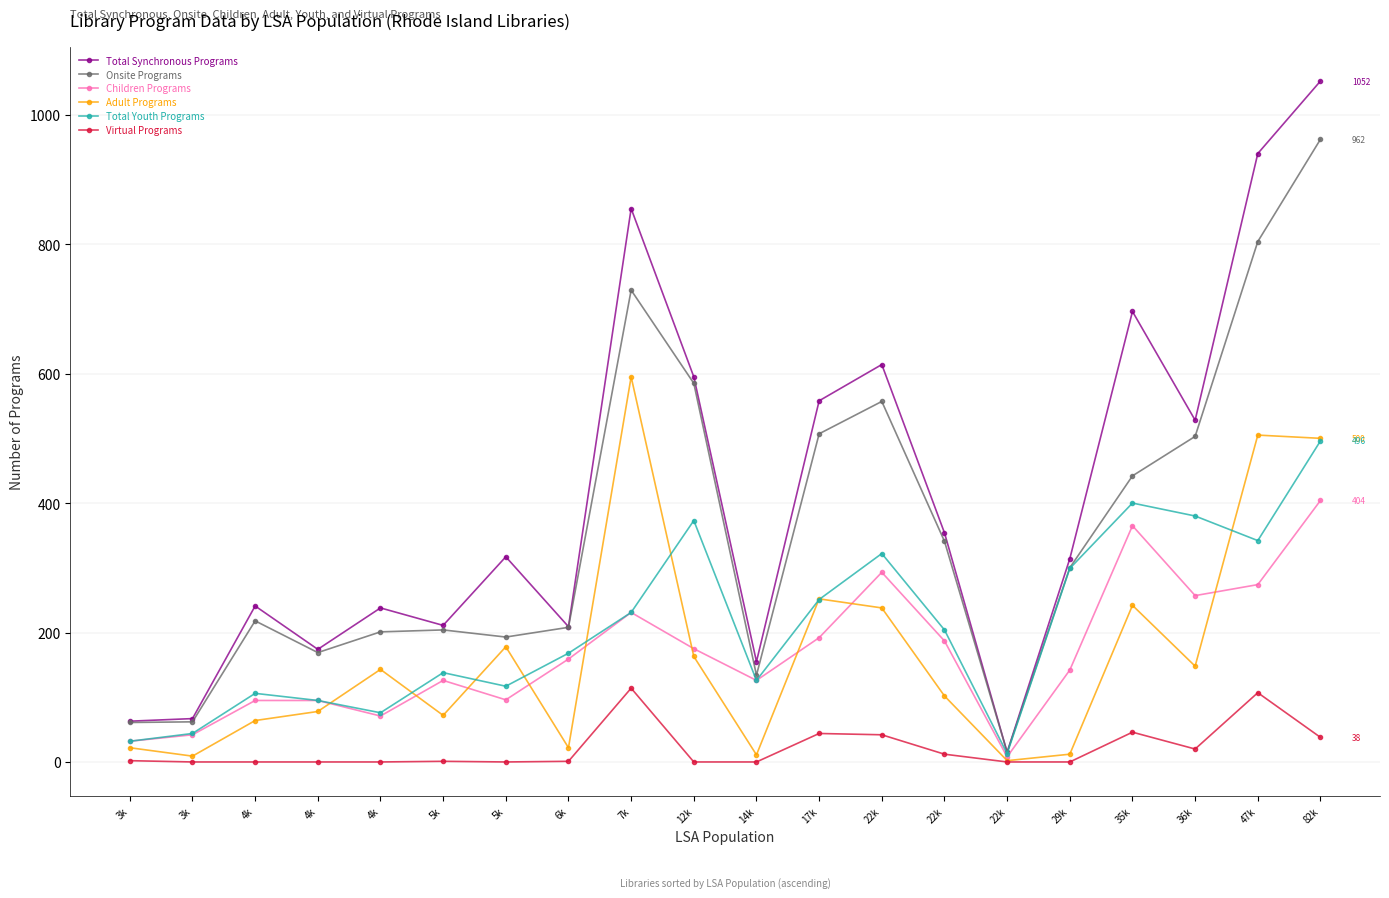

Reading right to left, list all the values displayed in this chart.

Total Synchronous Programs: 82k=1052	47k=940	36k=528	35k=696	29k=314	22k=15	22k=354	22k=614	17k=558	14k=155	12k=595	7k=855	6k=209	5k=317	5k=211	4k=238	4k=174	4k=241	3k=67	3k=63
Onsite Programs: 82k=962	47k=804	36k=503	35k=442	29k=300	22k=15	22k=341	22k=557	17k=507	14k=134	12k=585	7k=729	6k=208	5k=193	5k=204	4k=201	4k=169	4k=218	3k=62	3k=61
Children Programs: 82k=404	47k=274	36k=257	35k=365	29k=142	22k=8	22k=187	22k=293	17k=192	14k=126	12k=175	7k=231	6k=159	5k=96	5k=126	4k=71	4k=95	4k=95	3k=42	3k=32
Adult Programs: 82k=500	47k=505	36k=148	35k=242	29k=12	22k=2	22k=102	22k=238	17k=252	14k=11	12k=163	7k=595	6k=22	5k=178	5k=72	4k=143	4k=78	4k=64	3k=9	3k=22
Total Youth Programs: 82k=496	47k=342	36k=380	35k=400	29k=299	22k=13	22k=204	22k=322	17k=251	14k=126	12k=373	7k=231	6k=168	5k=117	5k=138	4k=76	4k=95	4k=106	3k=44	3k=32
Virtual Programs: 82k=38	47k=107	36k=20	35k=46	29k=0	22k=0	22k=12	22k=42	17k=44	14k=0	12k=0	7k=114	6k=1	5k=0	5k=1	4k=0	4k=0	4k=0	3k=0	3k=2